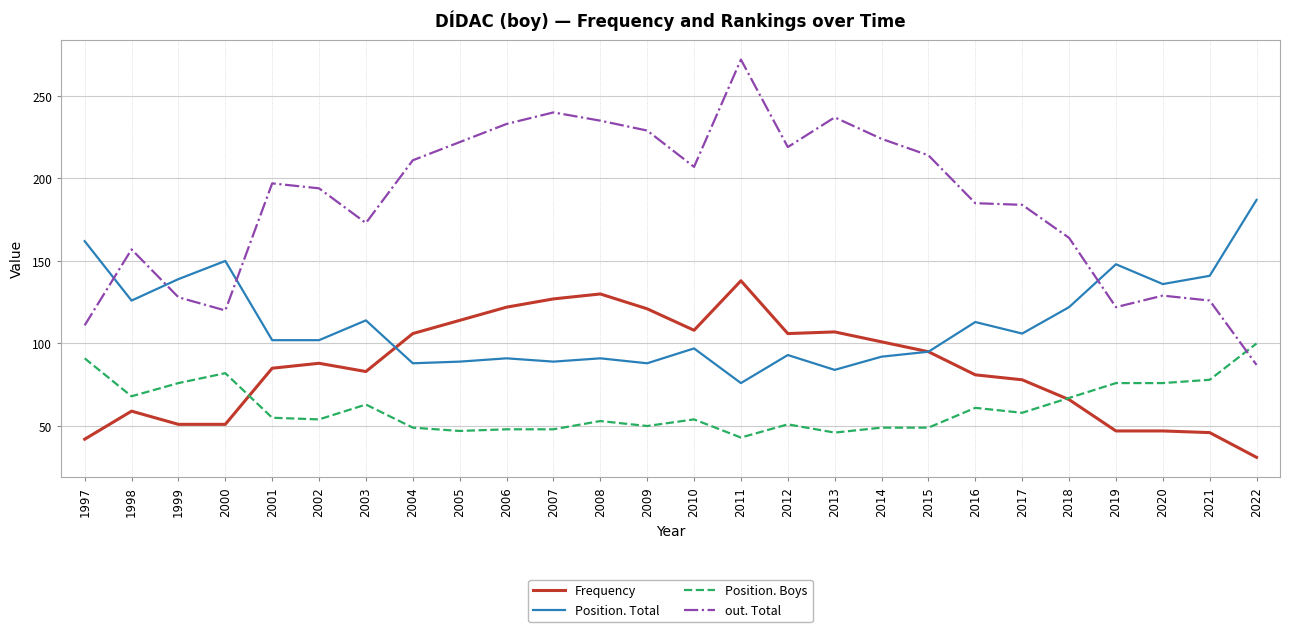

The value of Position. Boys at 1999 is 37. True or false?

False